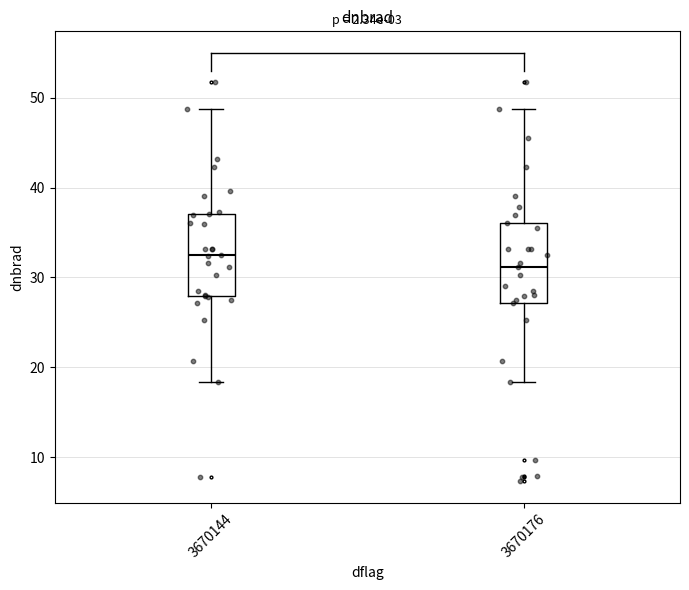

Which box's median line is the lowest?

3670176